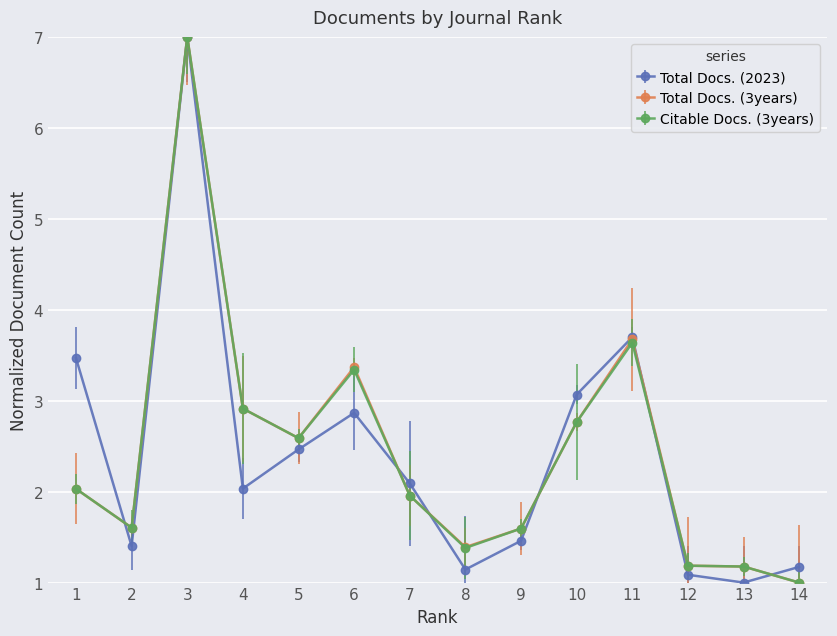

List the series in order of their peak value, lowest first.

Total Docs. (2023), Total Docs. (3years), Citable Docs. (3years)